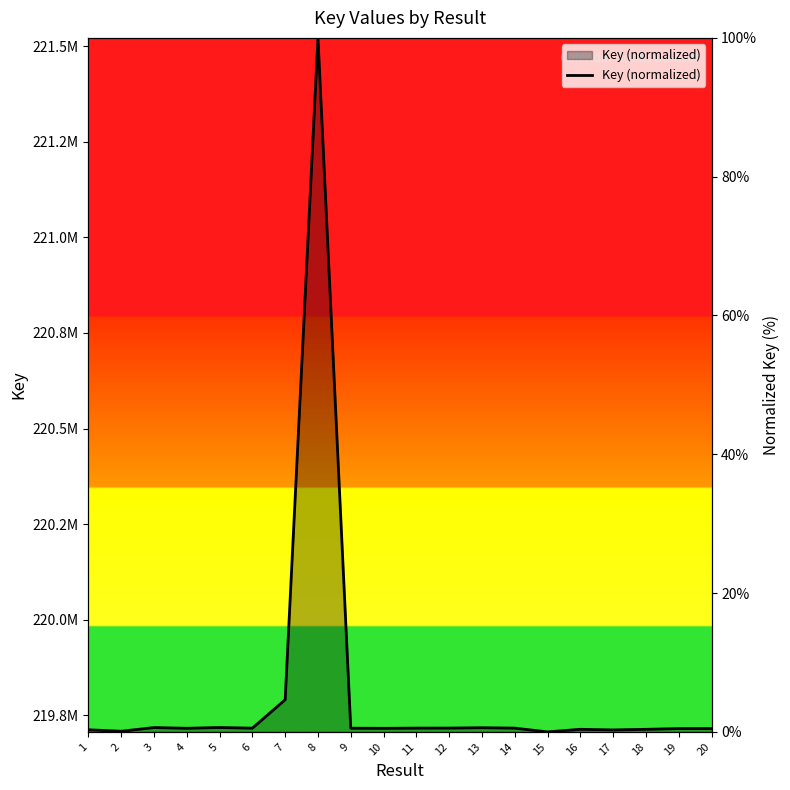

What is the value of the 12th point from the left?

0.6